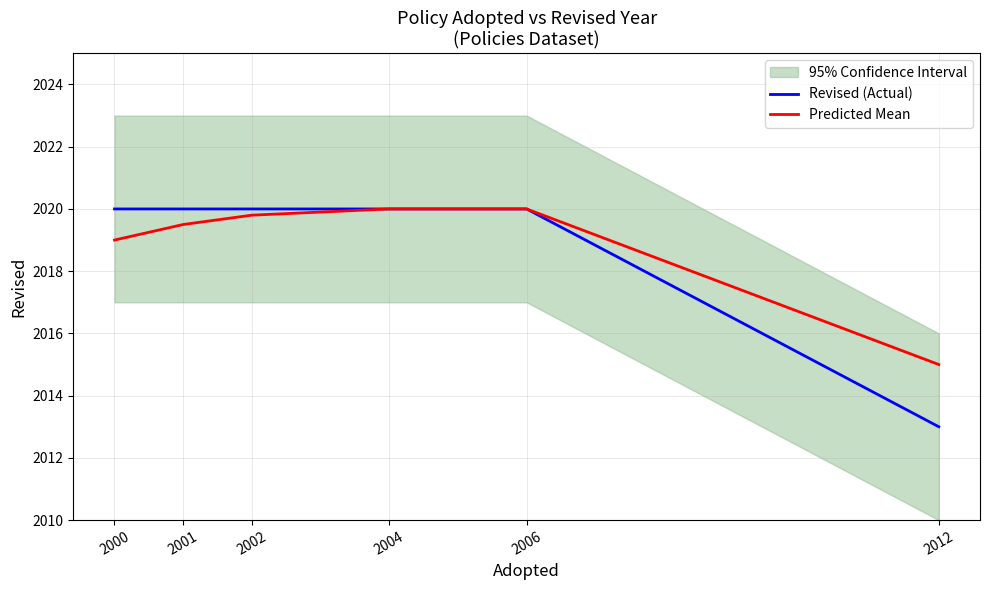

What is the lowest value of the Predicted Mean series?

2015.0